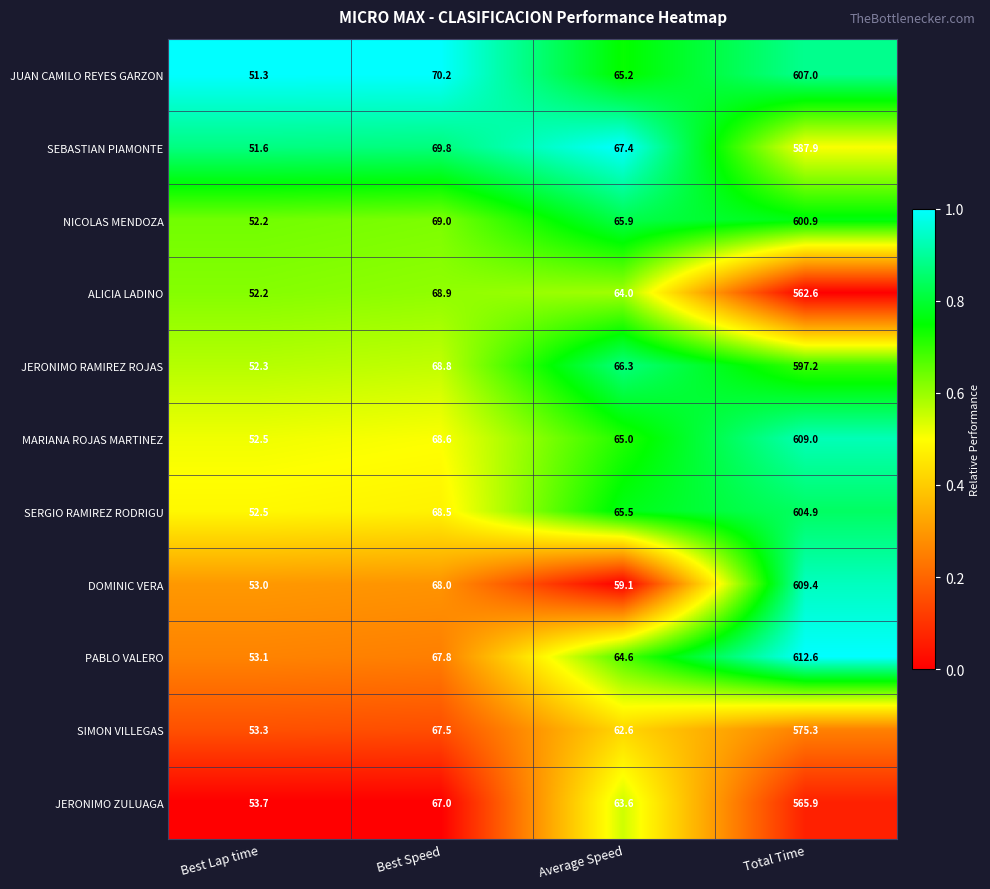

What is the difference between the maximum and minimum values in the JERONIMO ZULUAGA series?

512.2